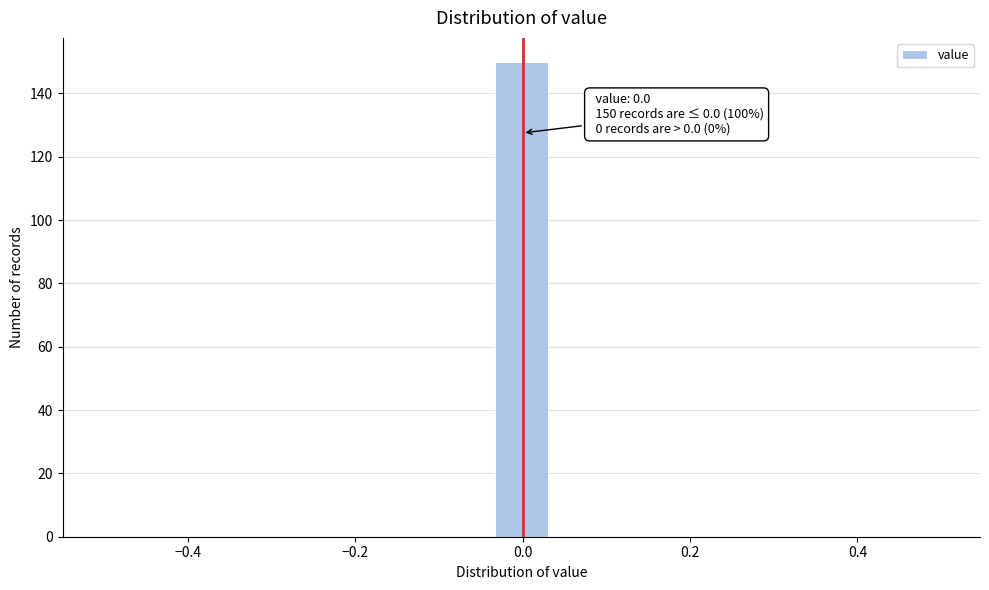

Read against the x-axis, roughly where is the centre of the tallest bar?

0.00